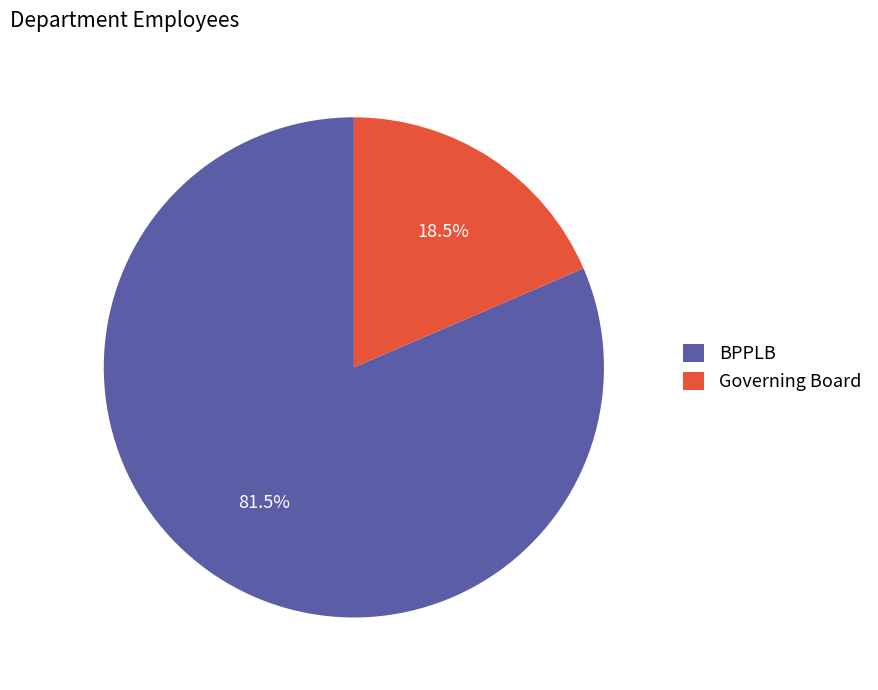

Is Governing Board the majority of the pie?

No